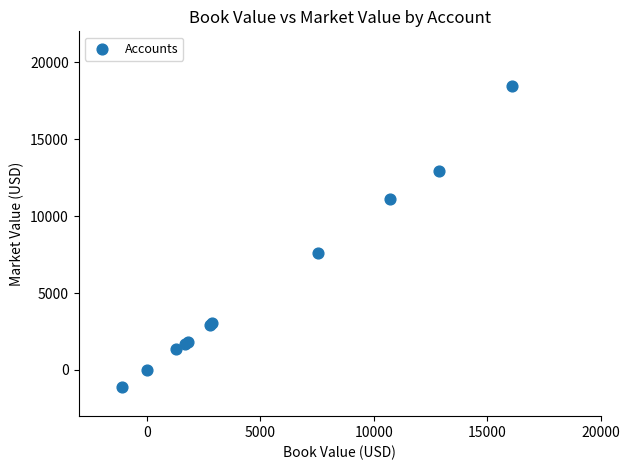

What Y value in the scatter plot is closest to 8671?

7569.0